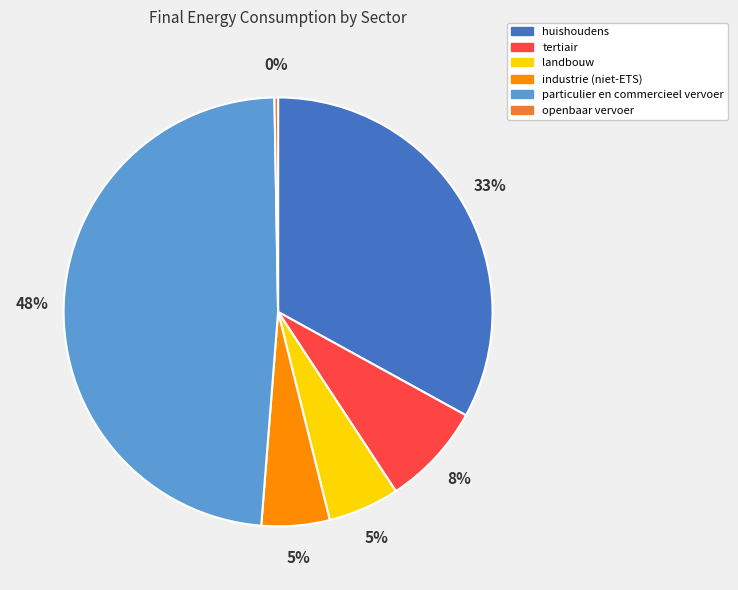

Is it true that industrie (niet-ETS) is 13% of the pie?

False